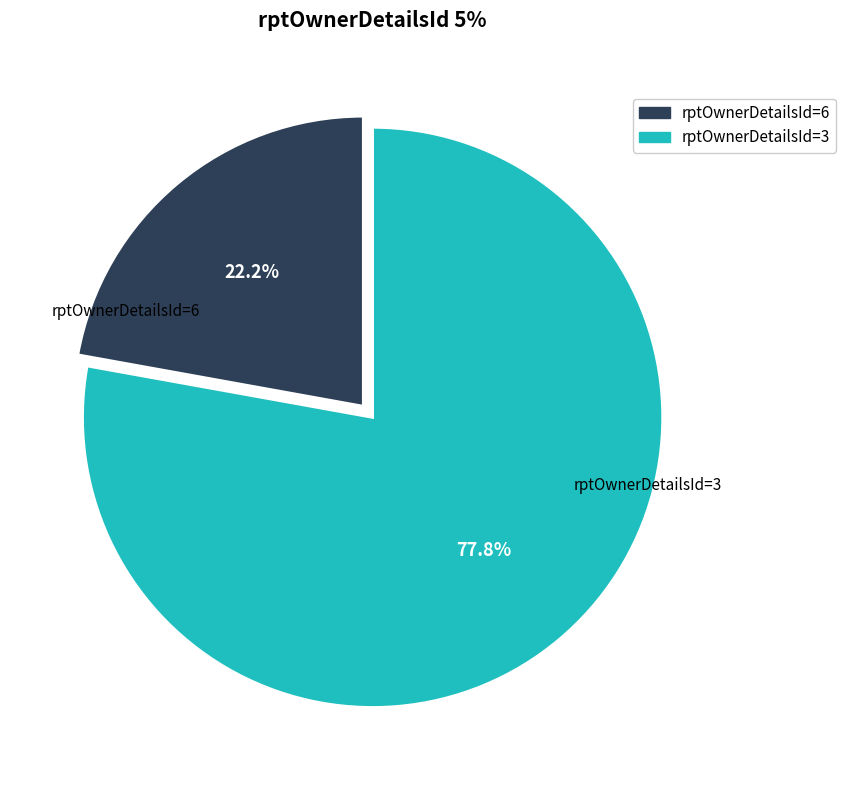

Is there a majority slice in this chart?

Yes